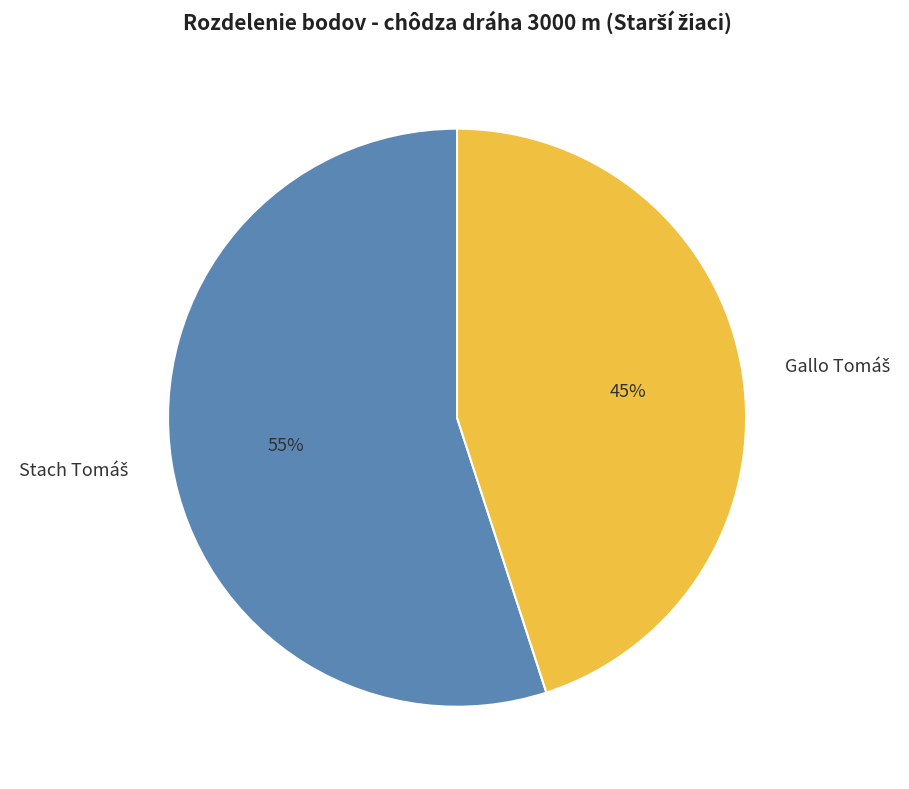

Does any single category account for the majority?

Yes